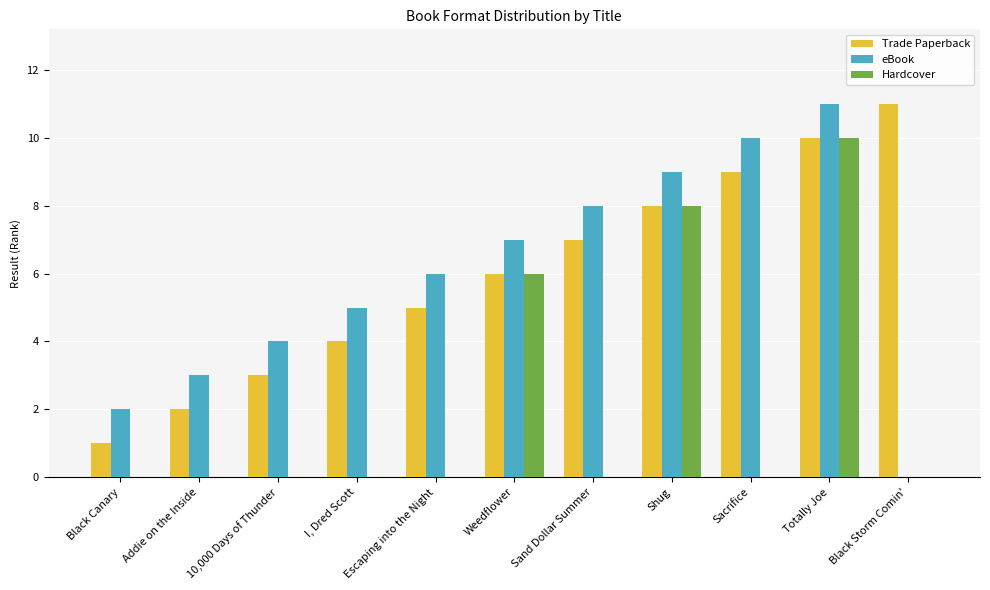

Is the value of eBook at Black Canary greater than the value of Hardcover at Escaping into the Night?

Yes